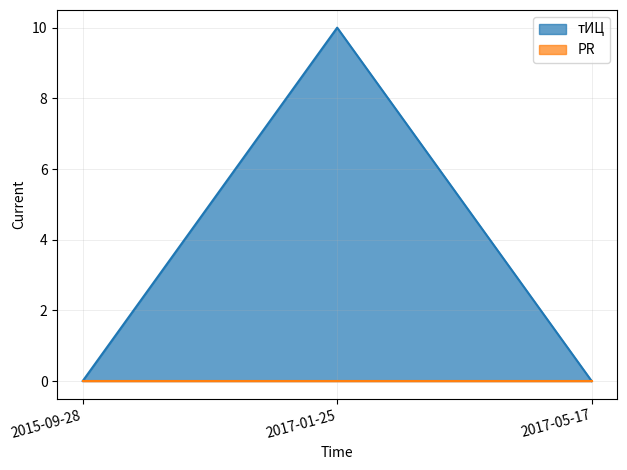

What is the sum of the values at 2017-01-25 and 2015-09-28?

10